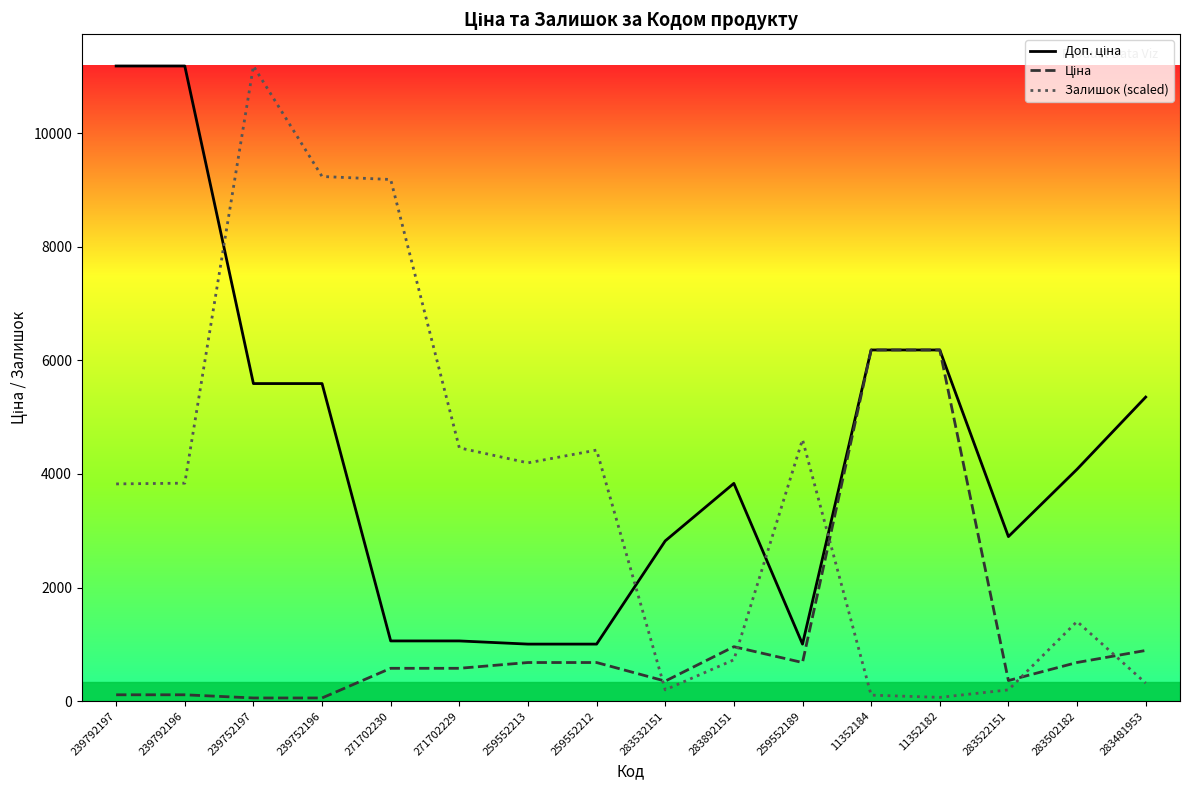

Between which two adjacent categories do Ціна and Залишок (scaled) first intersect?

259552212 and 283532151